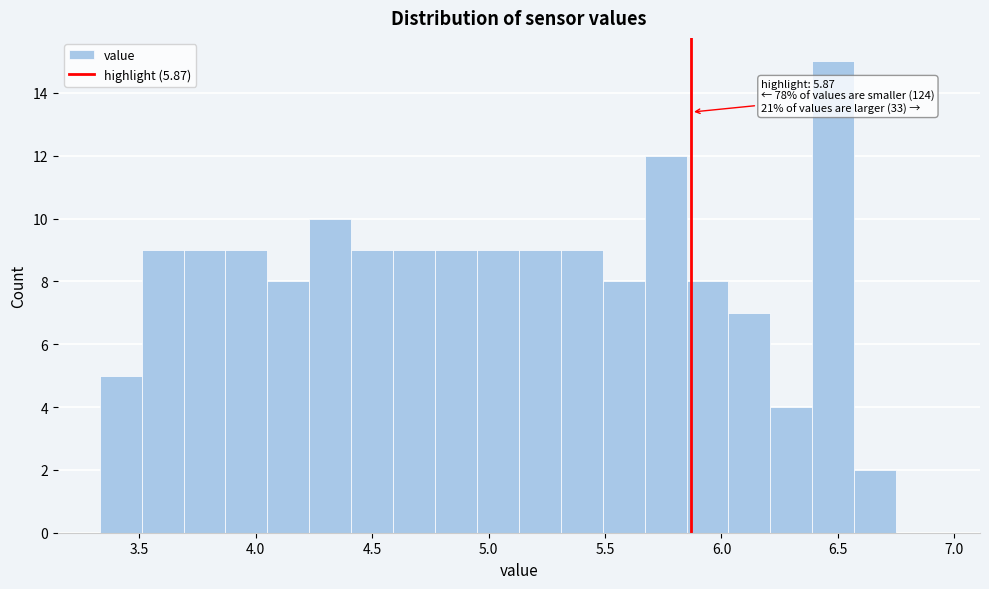

Around what value on the x-axis is the tallest bar? Give the approximate position of its centre, as read against the axis.

6.50